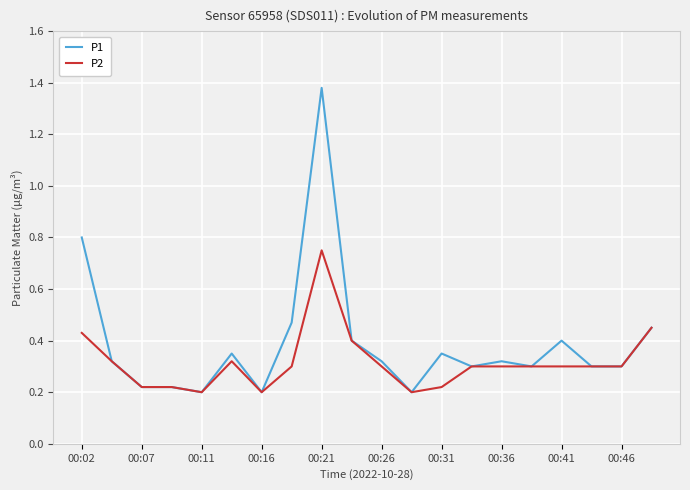

Which series has the largest total across all categories?

P1